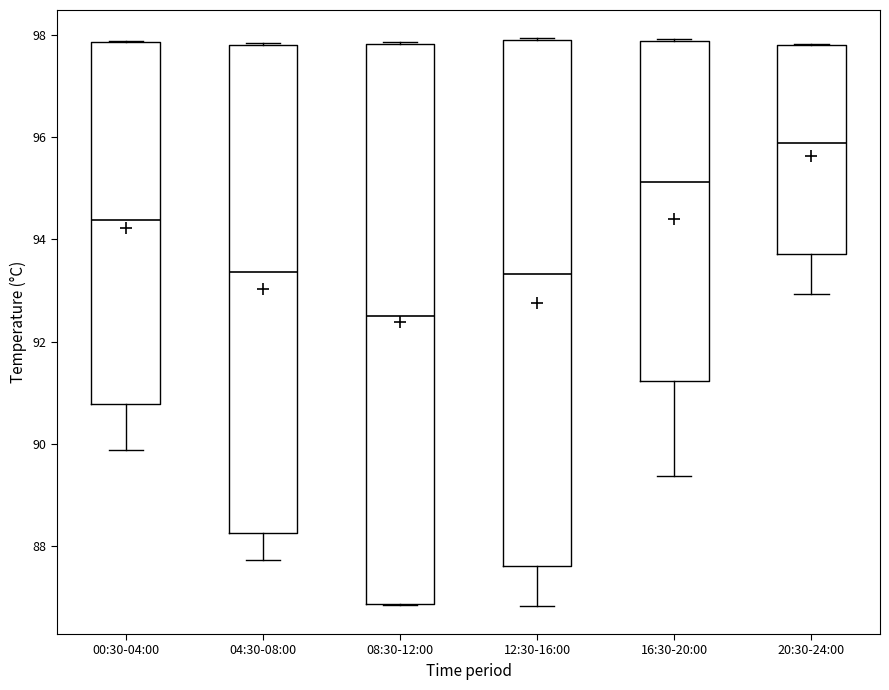

Reading left to right, read every box against the y-axis: the position of its median line, the range the box covers, and the ends of its whiskers. The values are not printed on the chart, so give them approximately, as read against the axis.

00:30-04:00: median 94.4, box 90.8 to 97.8, whiskers 89.8 to 97.8
04:30-08:00: median 93.4, box 88.2 to 97.8, whiskers 87.8 to 97.8
08:30-12:00: median 92.4, box 86.8 to 97.8, whiskers 86.8 to 97.8
12:30-16:00: median 93.4, box 87.6 to 97.8, whiskers 86.8 to 98.0
16:30-20:00: median 95.2, box 91.2 to 97.8, whiskers 89.4 to 98.0
20:30-24:00: median 95.8, box 93.8 to 97.8, whiskers 93.0 to 97.8